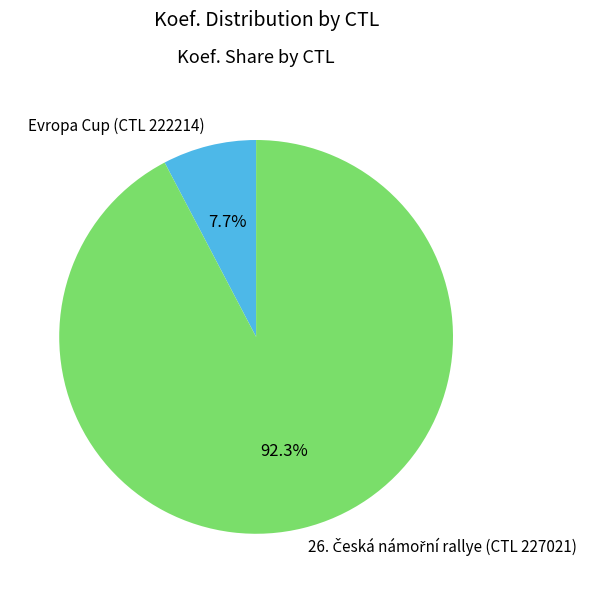

To the nearest percent, what is the average slice percentage?

50%